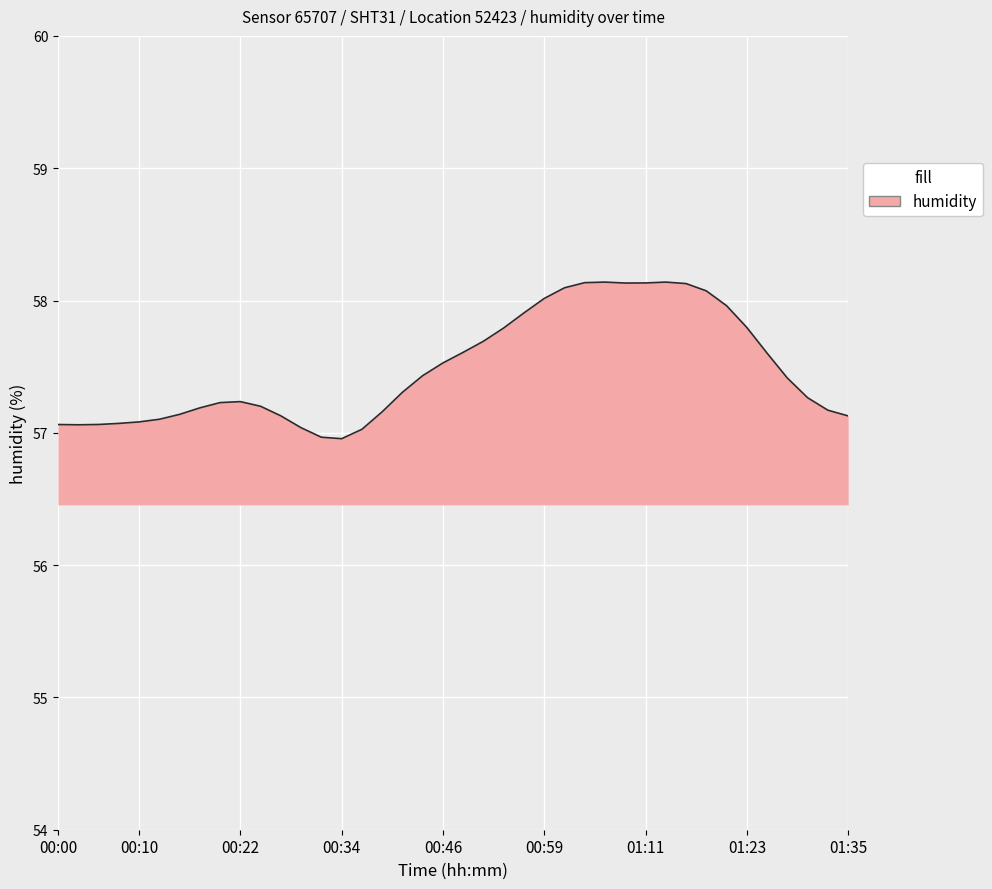

What is the smallest value displayed?

57.0